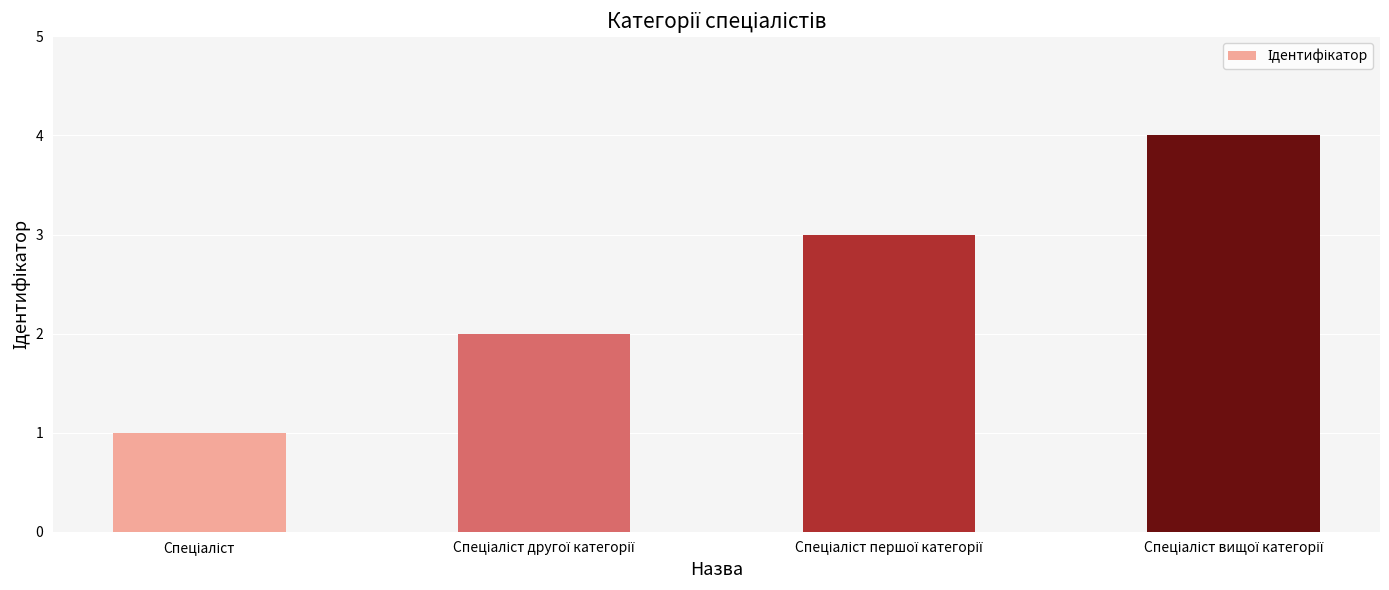

Are the bars grouped side by side (vs. stacked)?

No